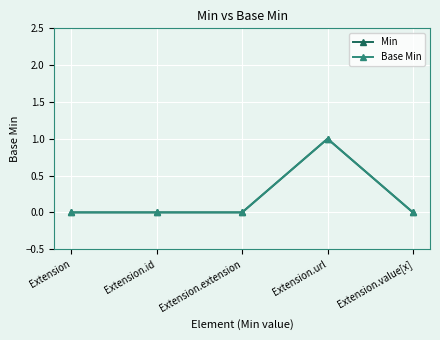

What is the label of the 3rd point from the right?

Extension.extension